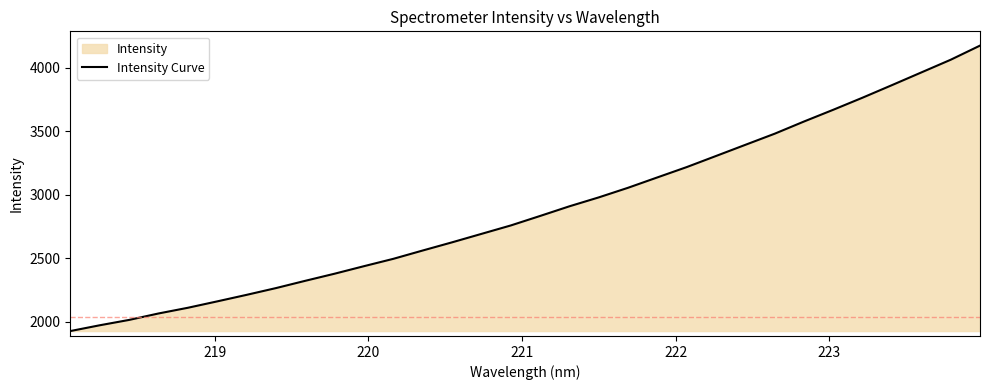

What is the maximum value shown in the chart?

4172.4